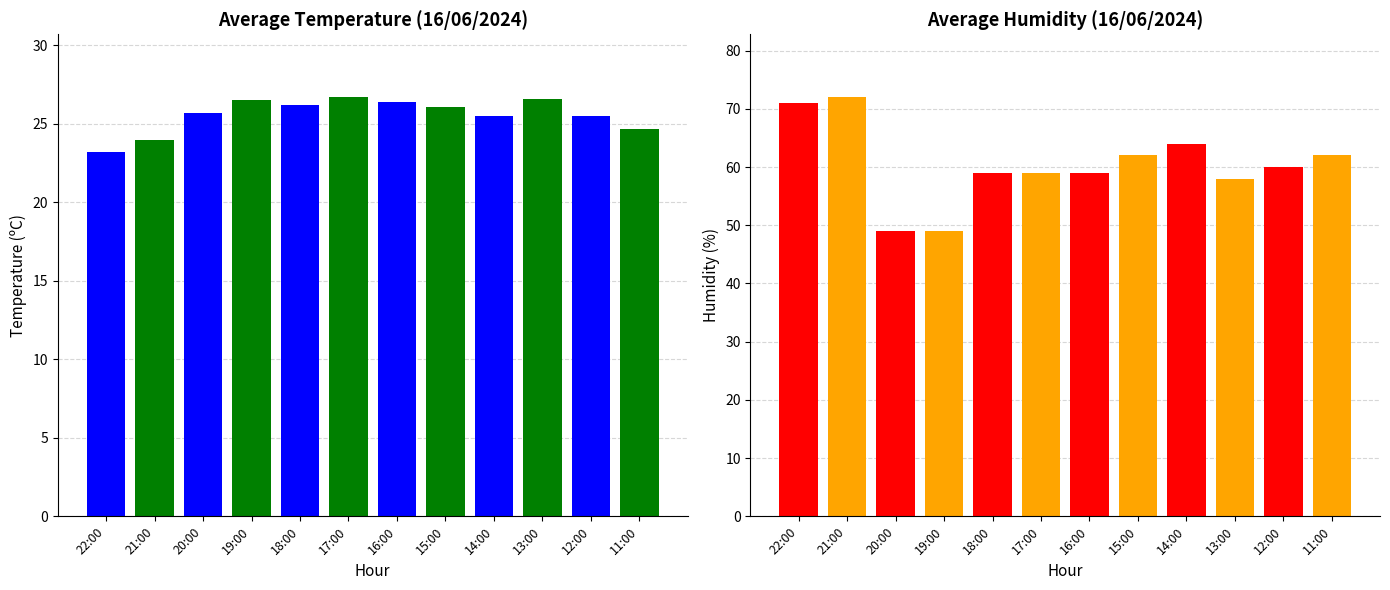

What is the value of the Humitat (%) bar at the 2nd from the left?

72.0